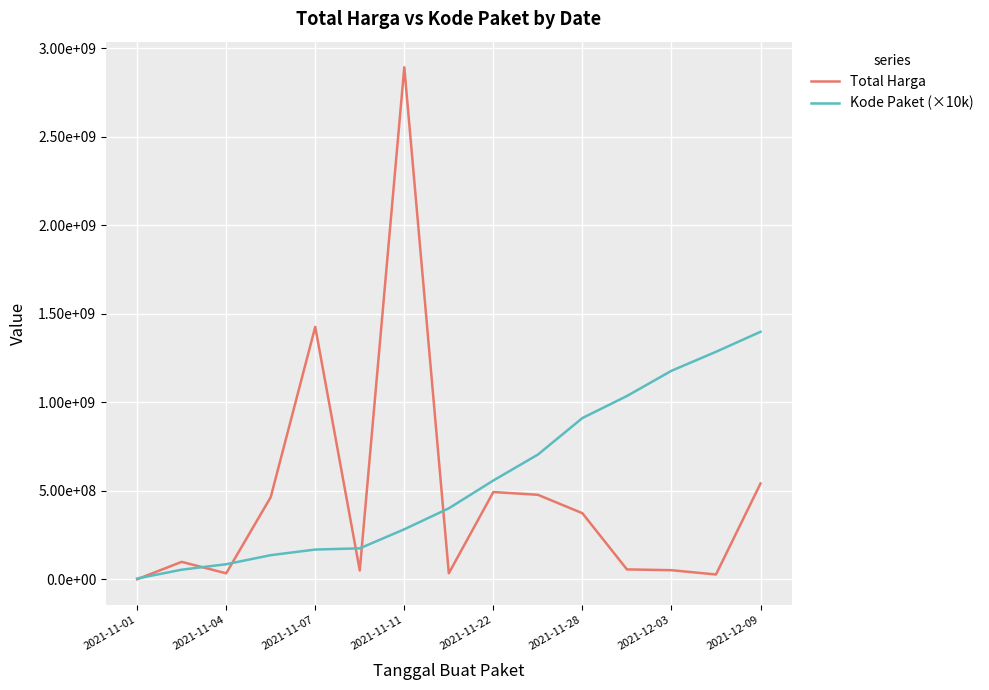

Is this an area chart (filled region under the line)?

No